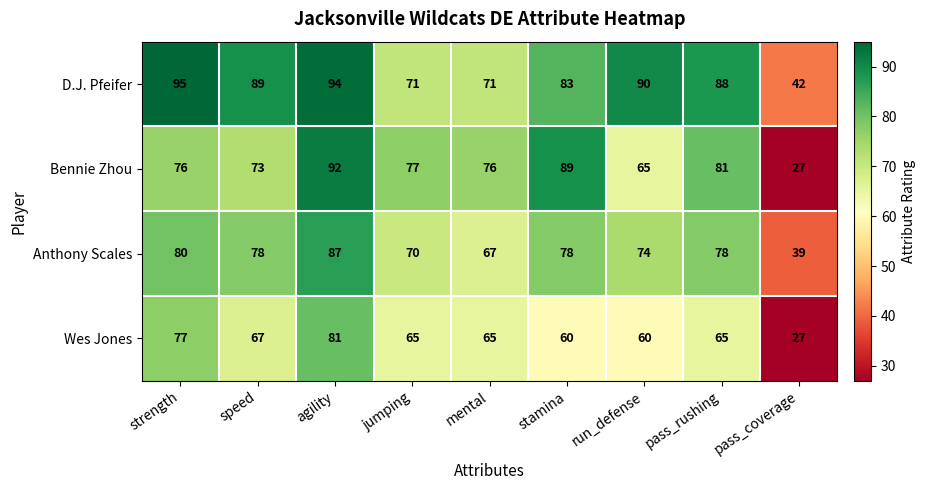

What is the maximum value shown in the chart?

95